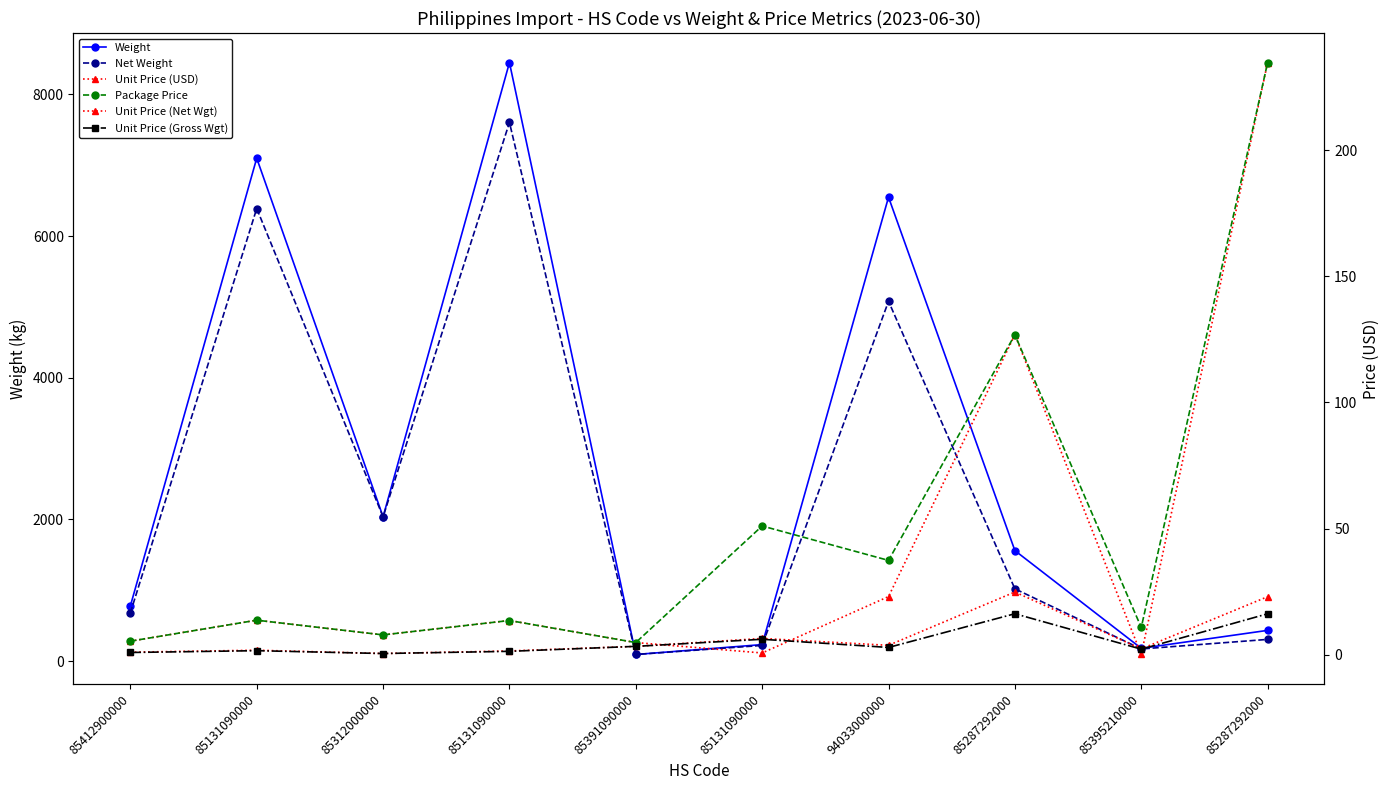

Reading left to right, list all the values displayed in this chart.

Weight: 778.0	7100.0	2036.8	8450.0	93.0	232.9	6550.0	1560.0	180.0	433.5
Net Weight: 680.0	6390.0	2036.8	7605.0	93.0	221.1	5080.0	1020.0	171.0	306.0
Unit Price (USD): 5.4	13.7	7.9	13.6	4.8	0.7	23.1	126.8	0.1	234.7
Package Price: 5.4	13.7	7.9	13.6	4.8	51.0	37.4	126.8	10.8	234.7
Unit Price (Net Wgt): 1.0	1.8	0.5	1.5	3.3	6.5	3.7	24.9	2.3	23.0
Unit Price (Gross Wgt): 0.9	1.6	0.5	1.4	3.3	6.1	2.9	16.3	2.2	16.2